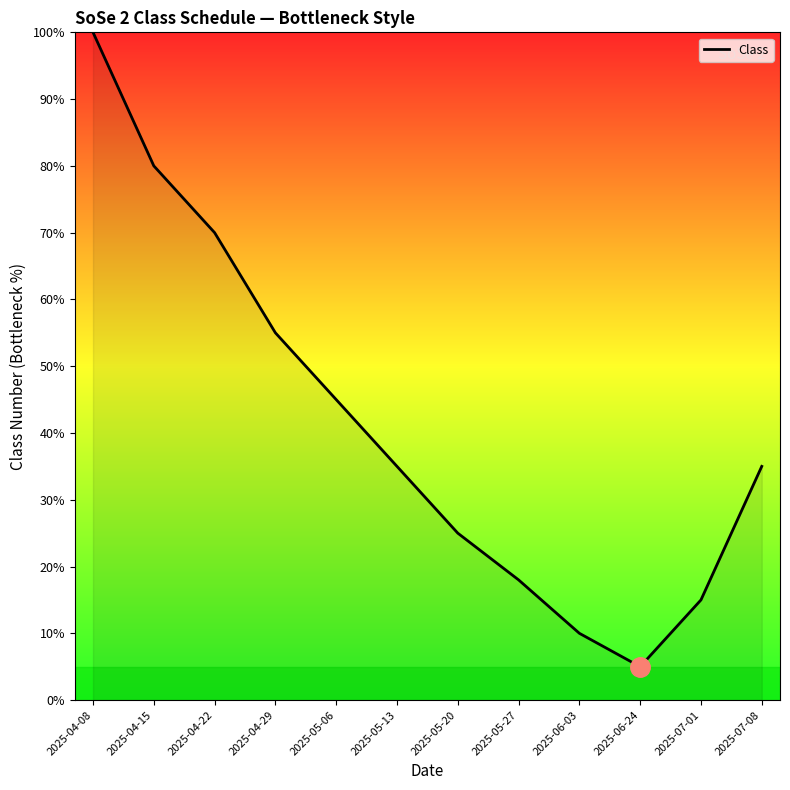

What is the difference between the maximum and second lowest values?

90